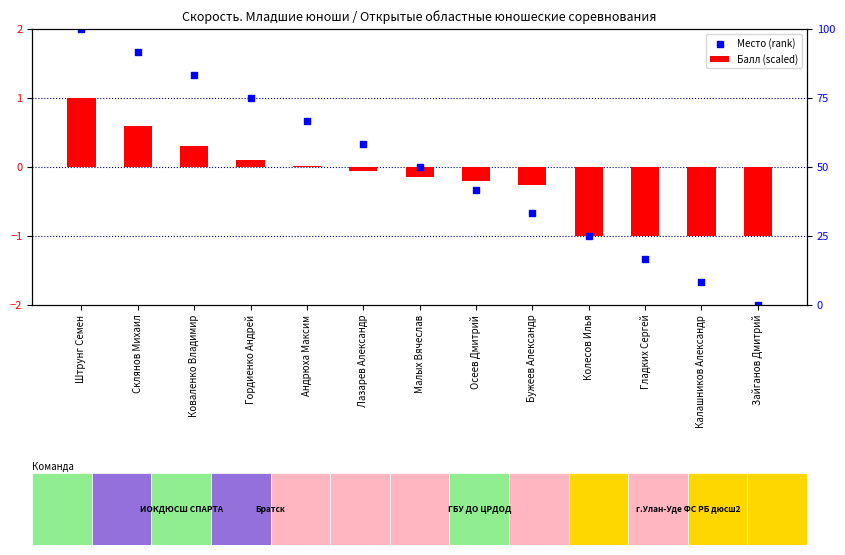

What are all the series names shown in the legend?

Балл (scaled), Место (rank)